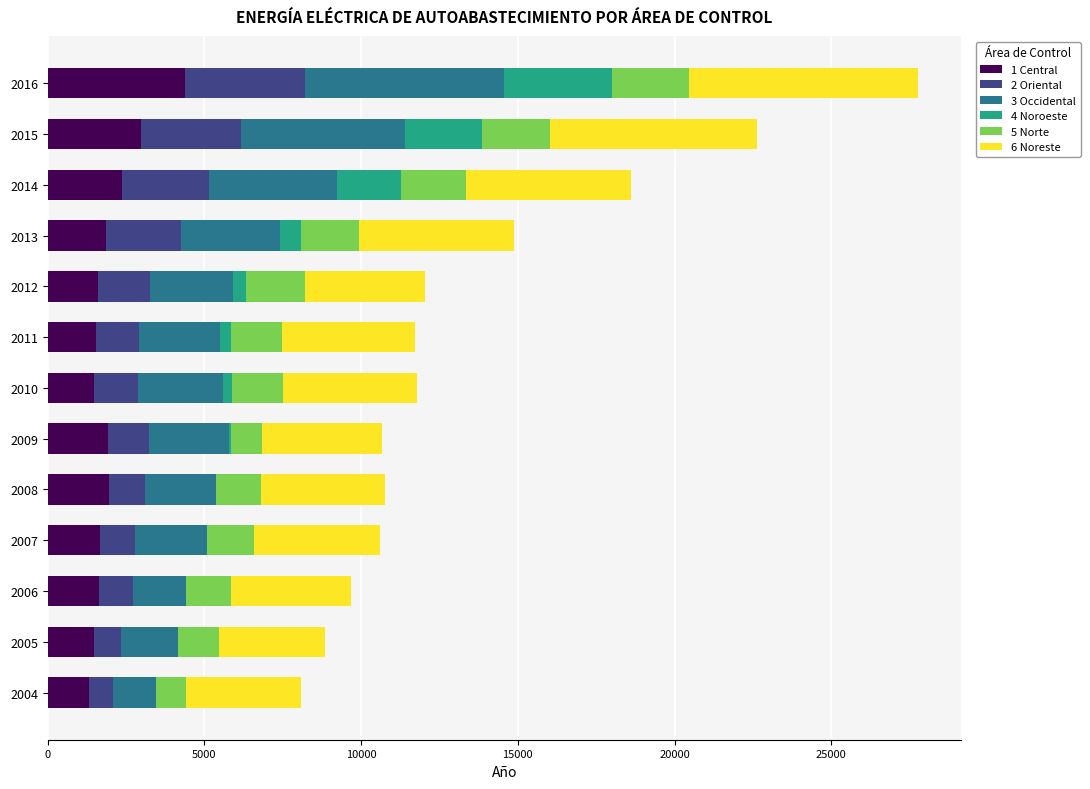

At which category is the sum across all series the highest?

2016